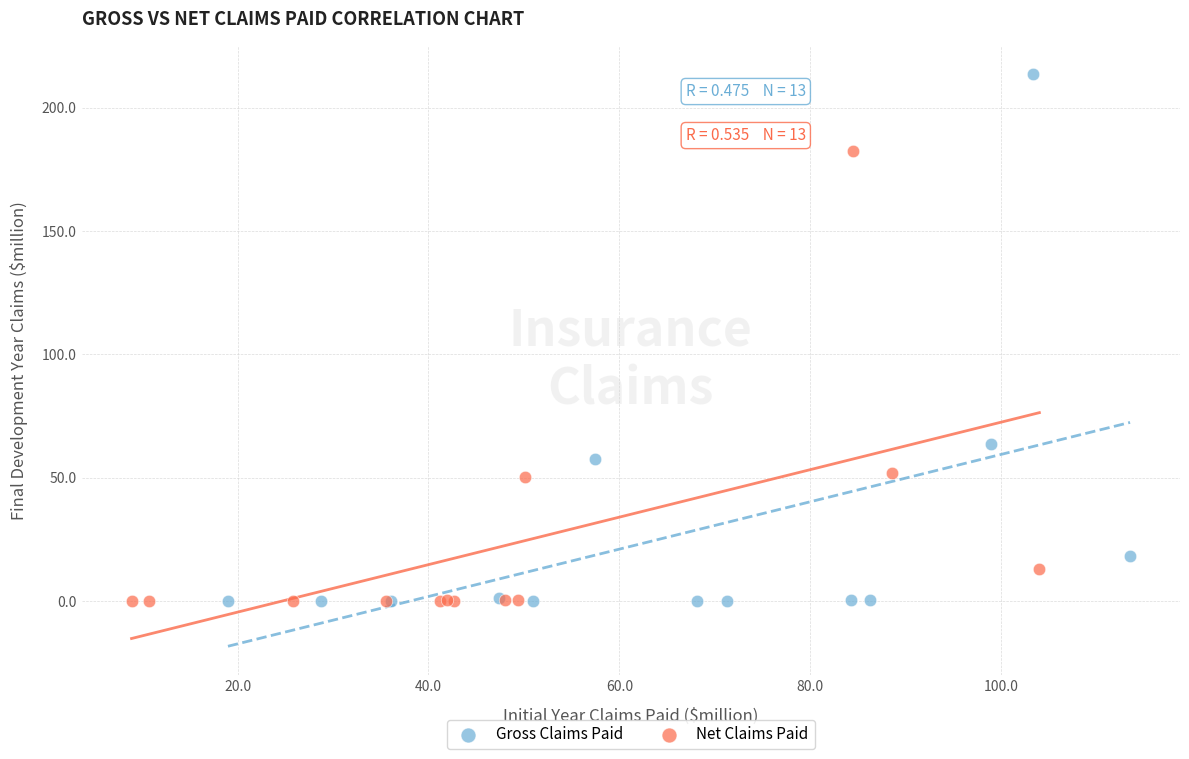

Which series has the largest Y range (max minus min)?

Gross Claims Paid